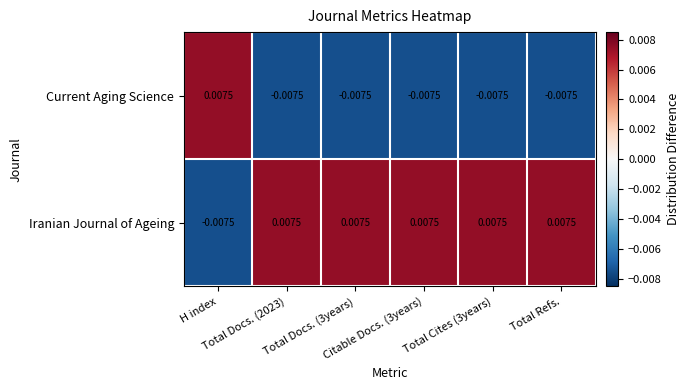

Which series has the largest total across all categories?

Iranian Journal of Ageing